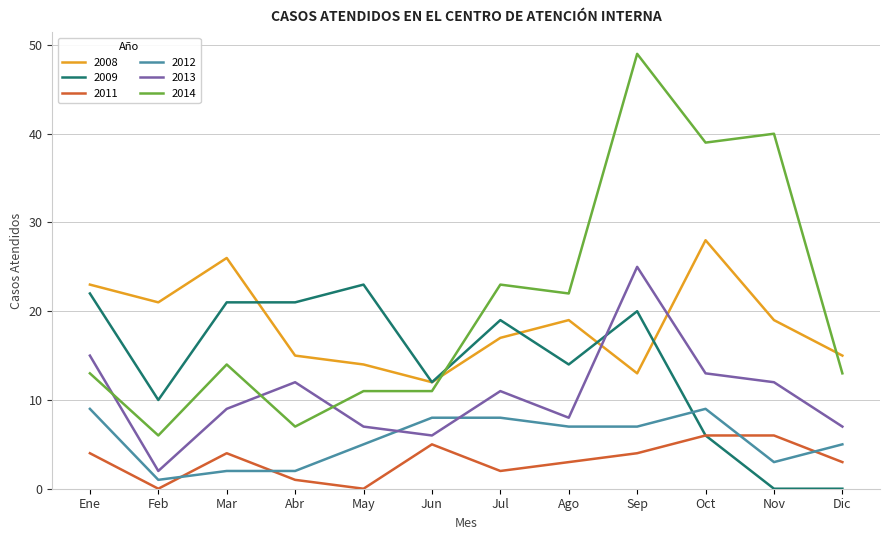

Which series changed the most between Ene and Mar?

2012